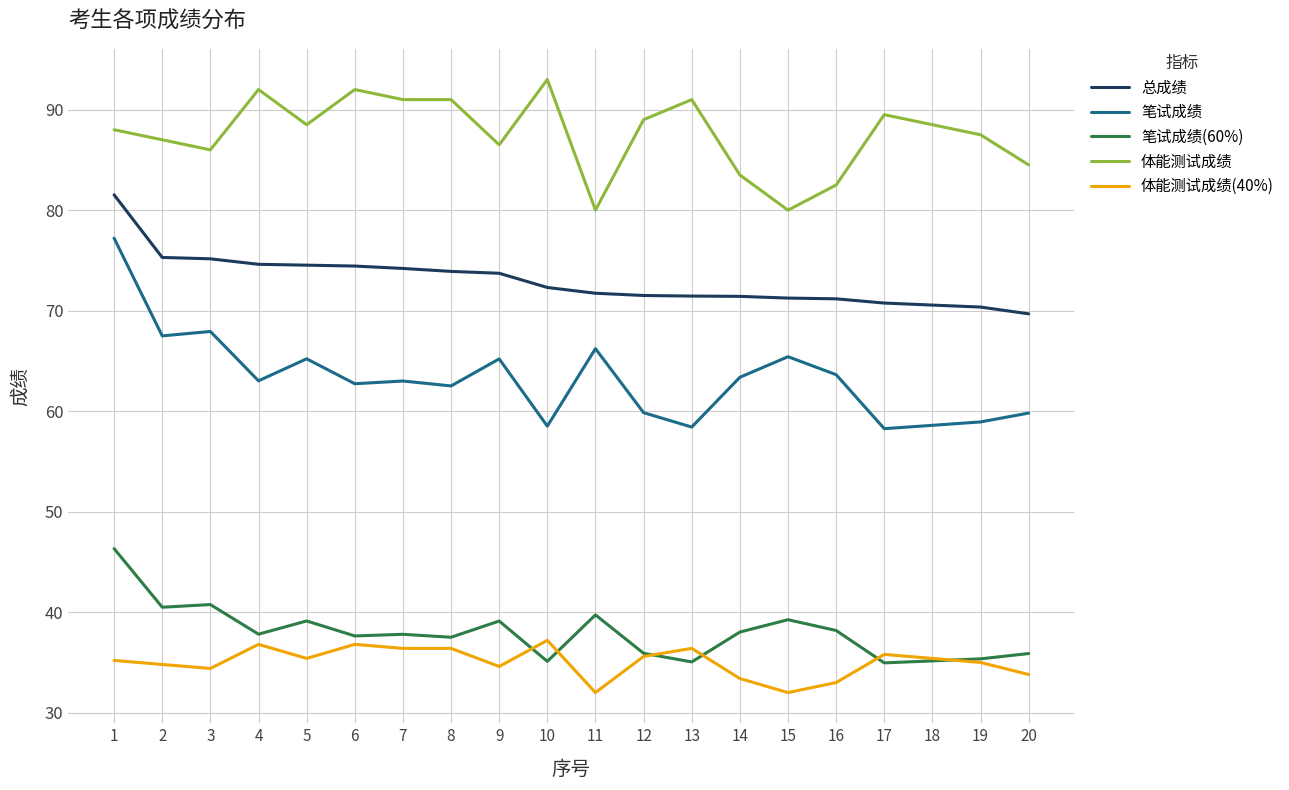

Rank the series by their maximum value, from highest to lowest.

体能测试成绩, 总成绩, 笔试成绩, 笔试成绩(60%), 体能测试成绩(40%)